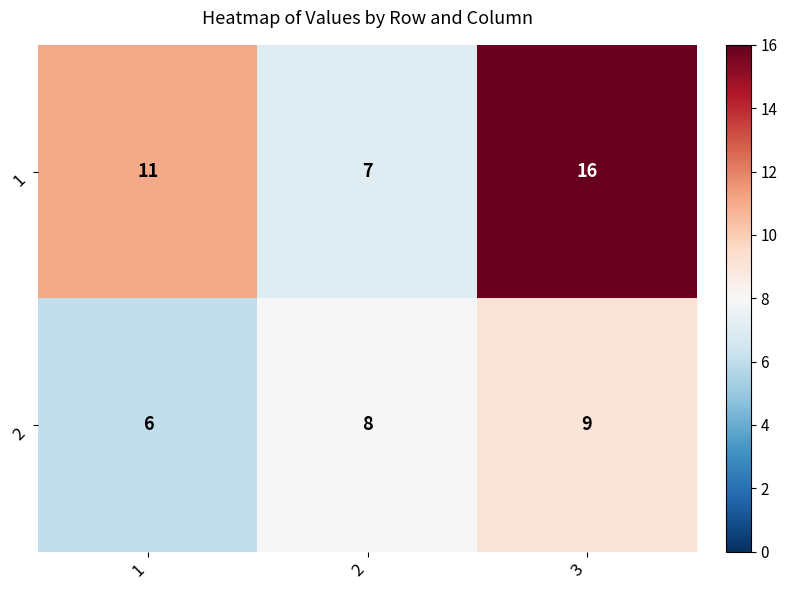

Which series changed the most between 2 and 3?

1